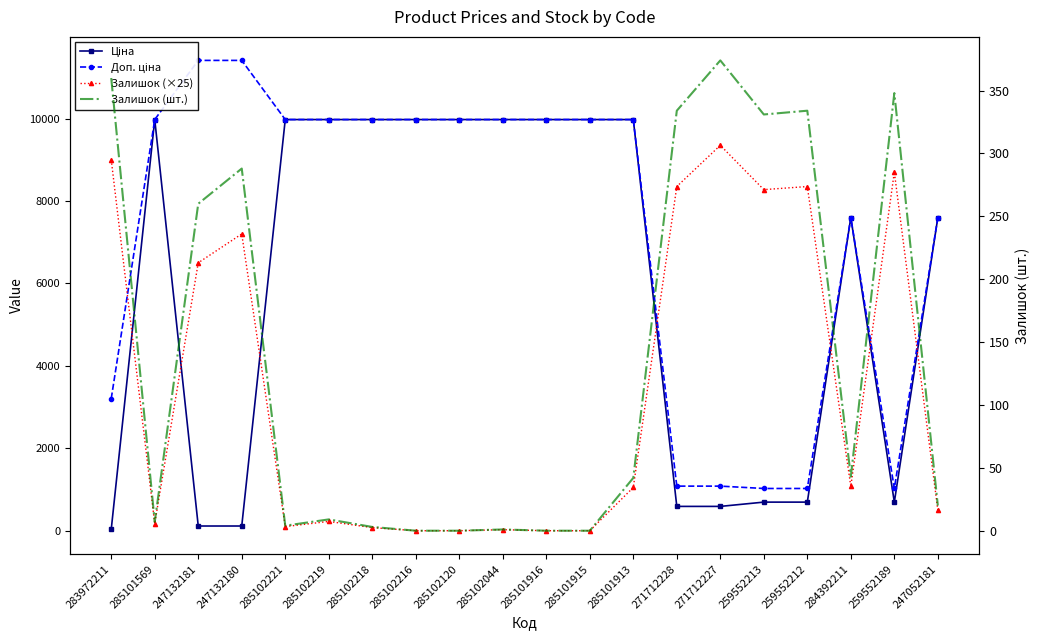

What position from the left is 284392211?

18